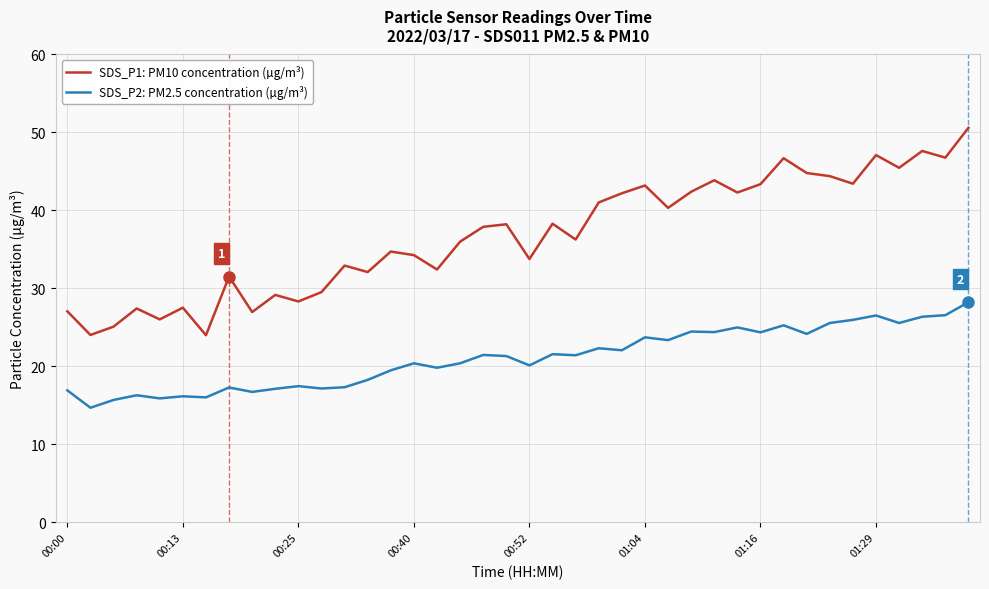

Which series has the widest spread of values?

SDS_P1: PM10 concentration (µg/m³)